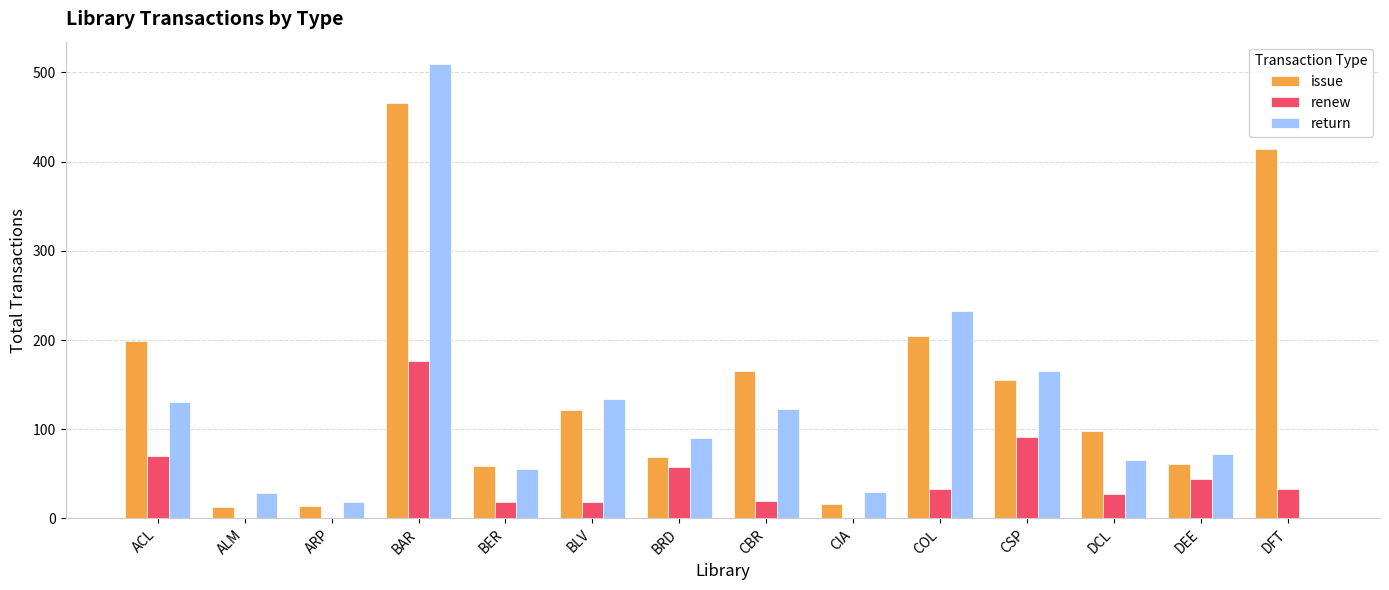

Where does the return series first go above 90?

ACL